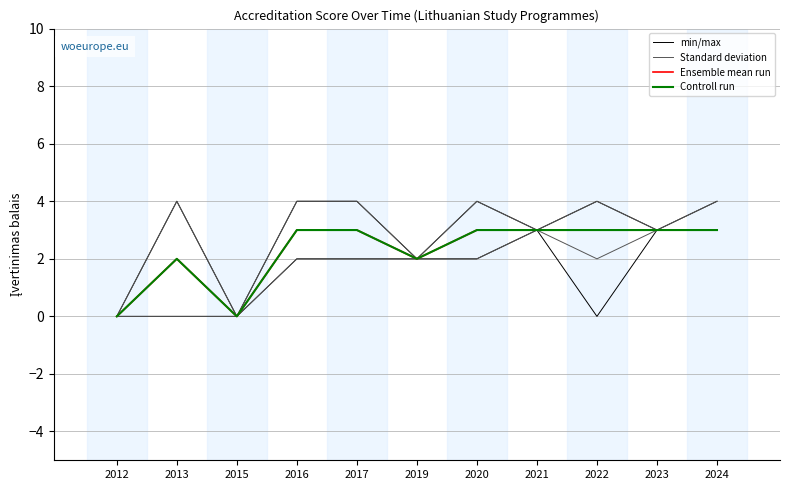

Is it true that Controll run equals 2 at 2024?

False